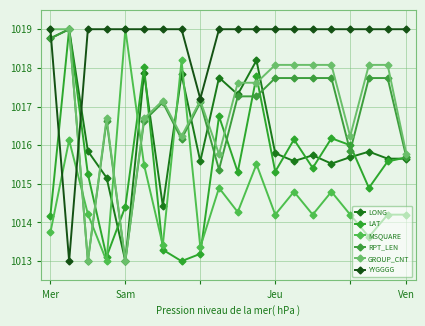

At how many categories does at least one series exceed 1016?

20